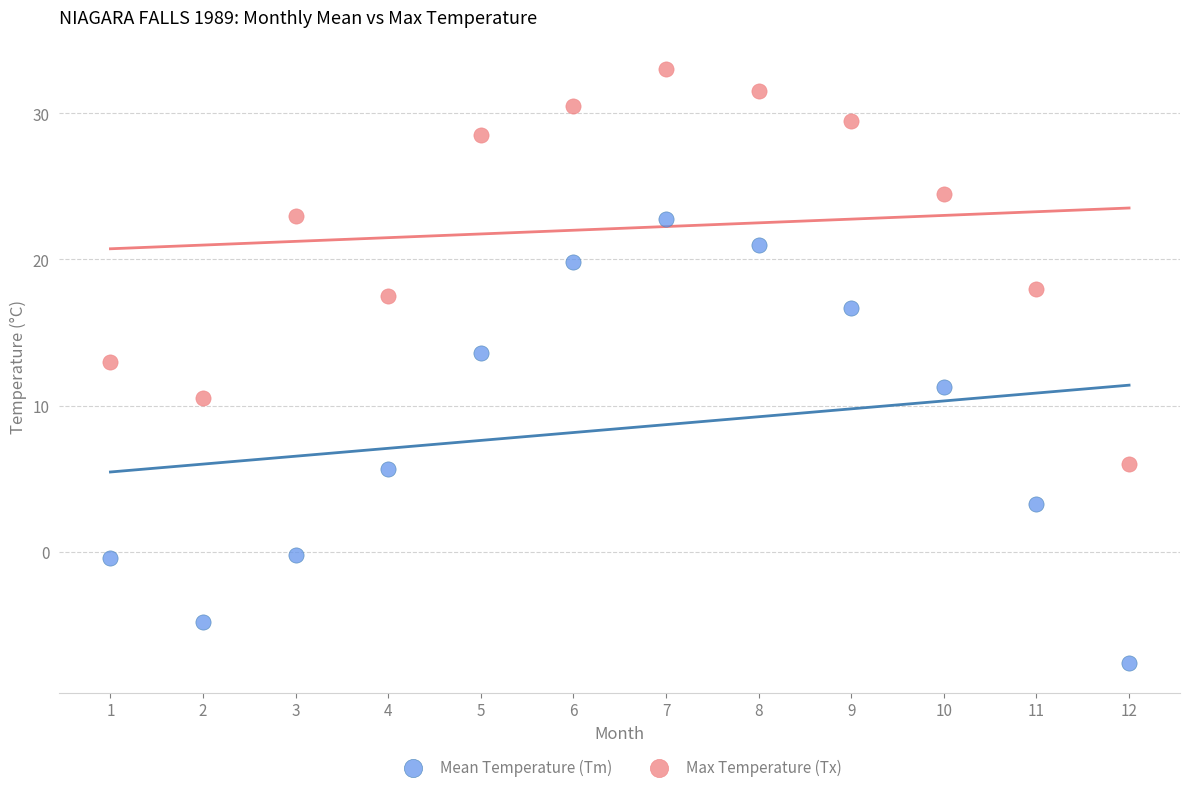

Across all data points, what is the range of Y values (max minus min)?

40.6